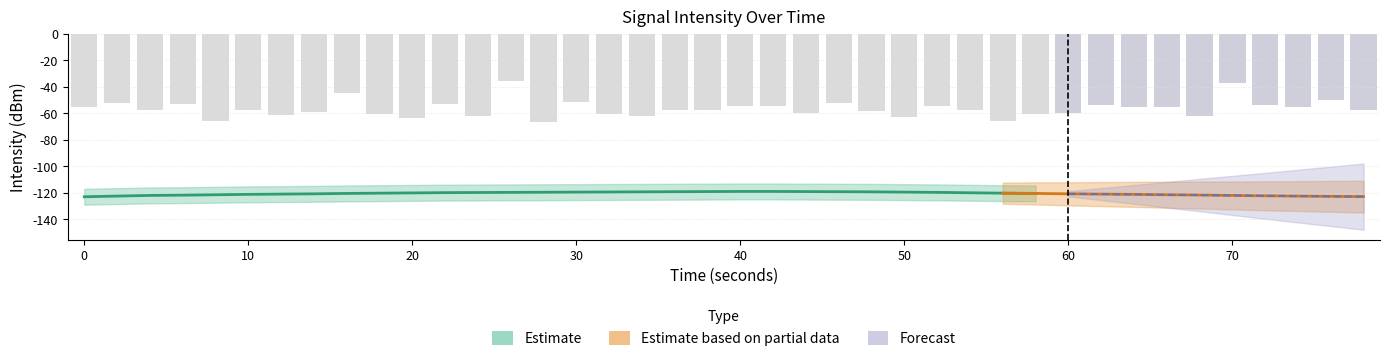

What is the value of the 32nd bar from the left?

-54.1